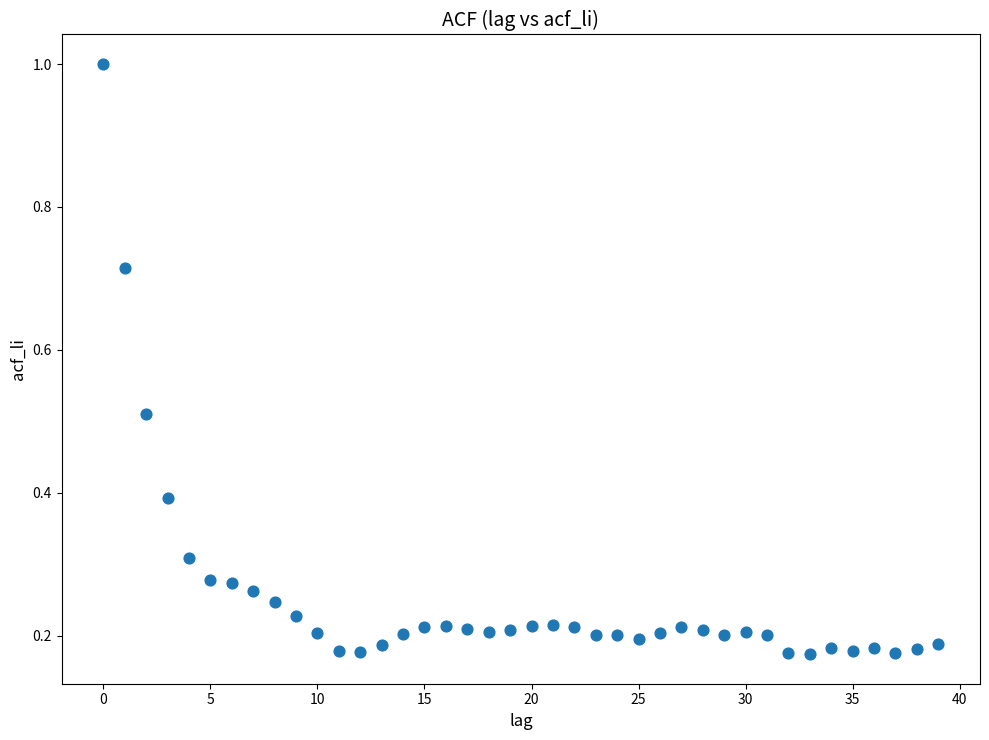

What is the range of Y values (max minus min)?

0.8